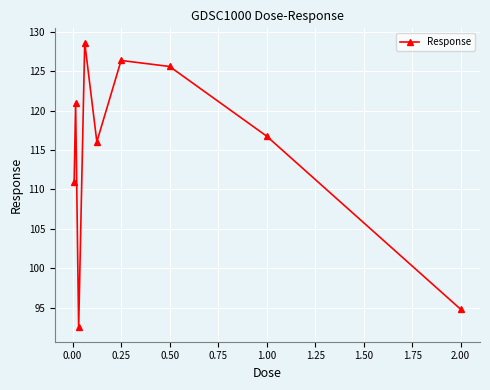

What is the minimum value shown in the chart?

92.5